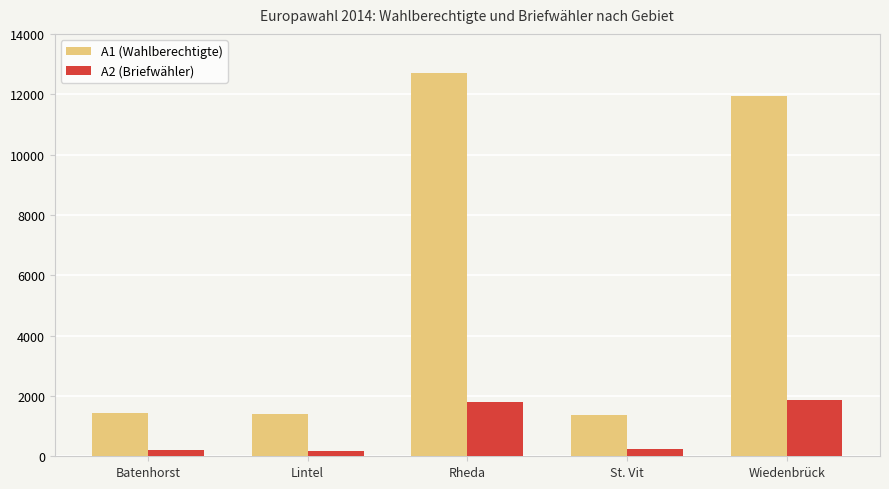

What is the difference between the highest and lowest values at Rheda?

10923